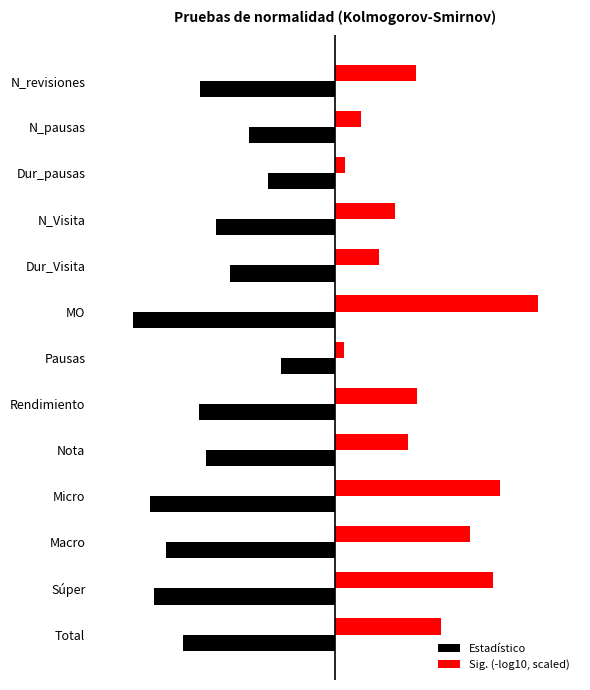

At which category is the sum across all series the highest?

MO